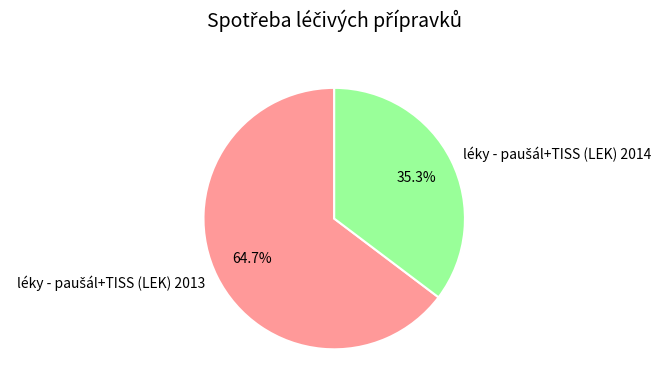

To the nearest percent, what is the average slice percentage?

50%